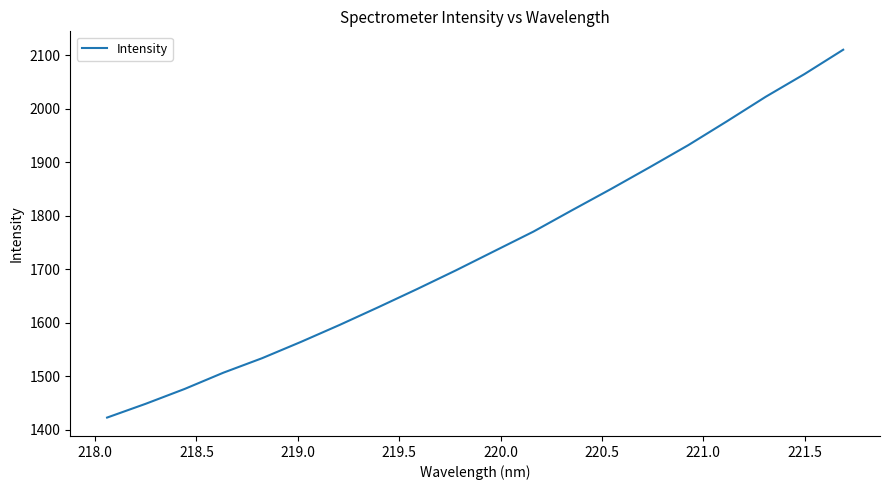

What is the greatest value displayed?

2110.6